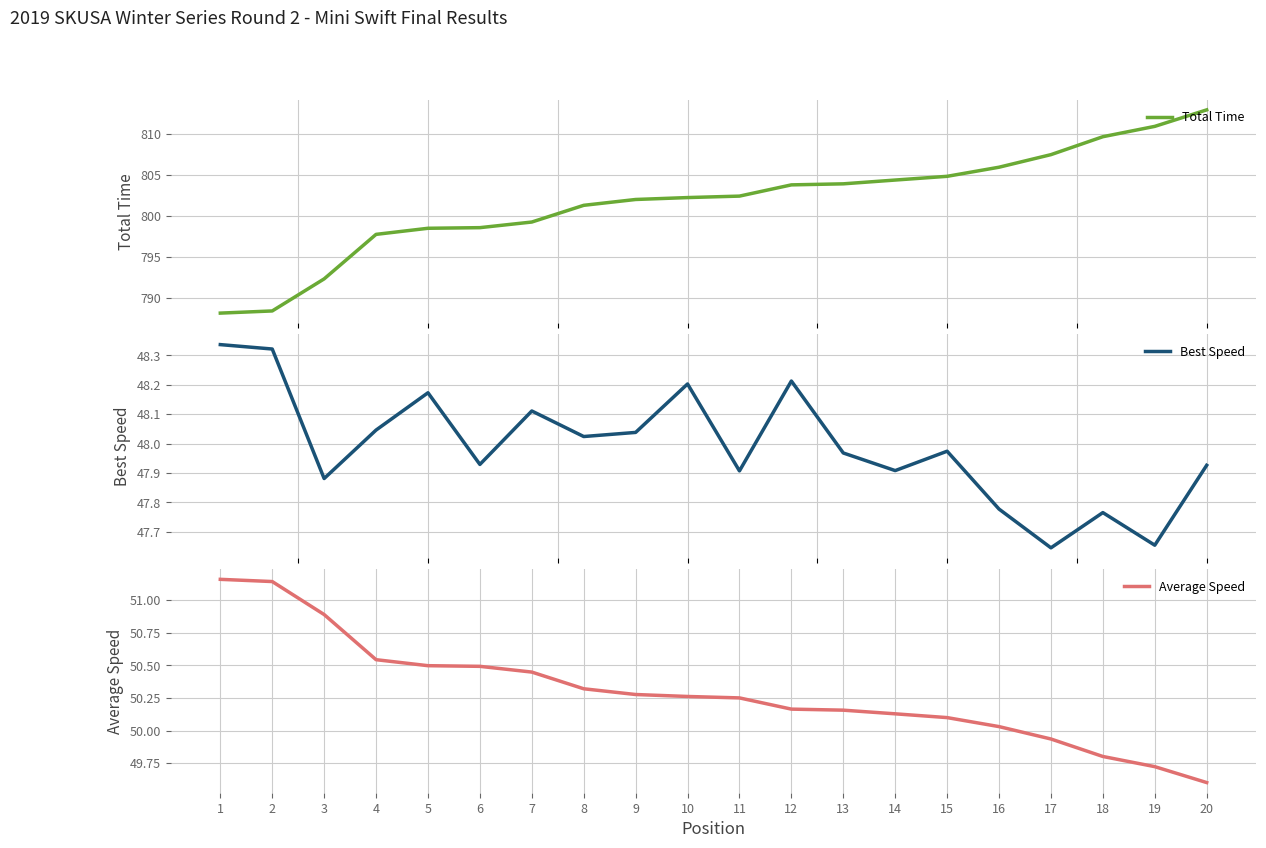

Is the value of Best Speed at 19 greater than the value of Average Speed at 12?

No